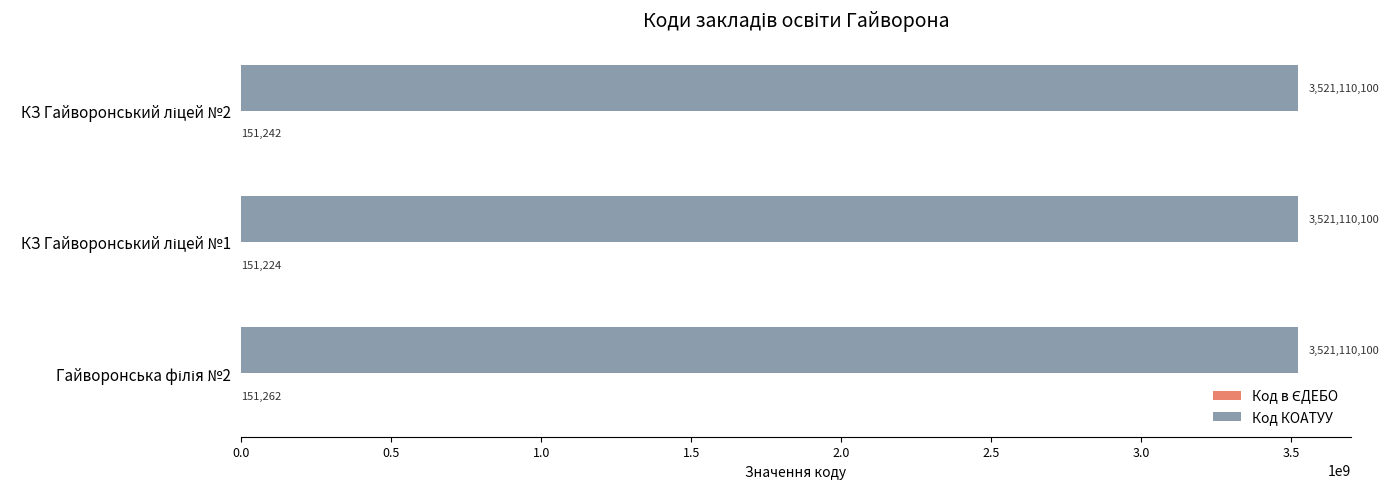

What is the sum of all Код КОАТУУ values?

10563330300